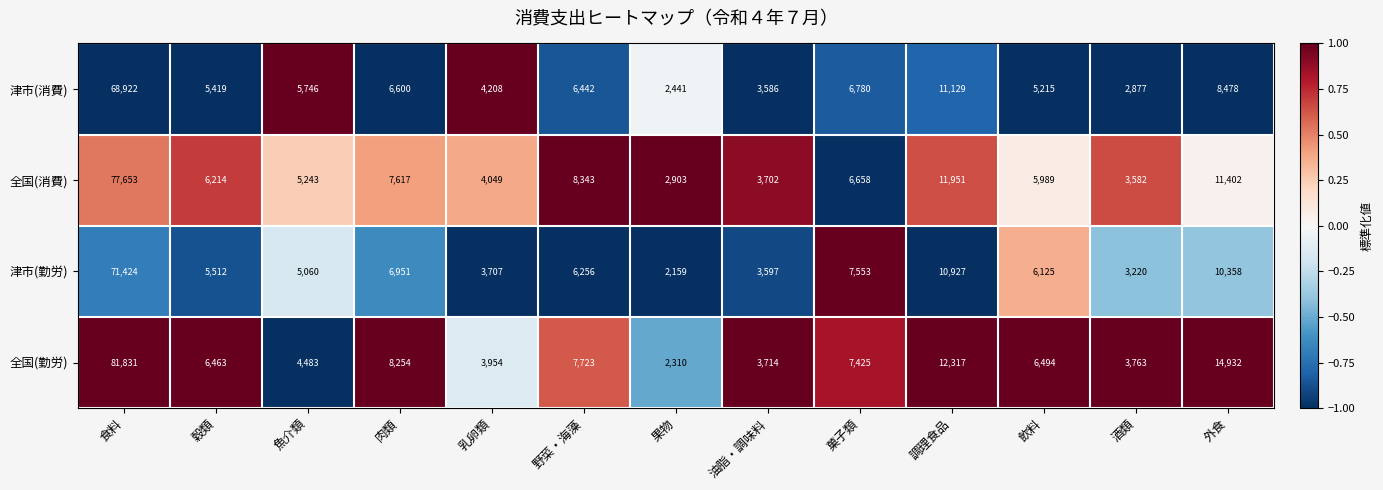

What is the highest value of the 津市(勤労) series?

71424